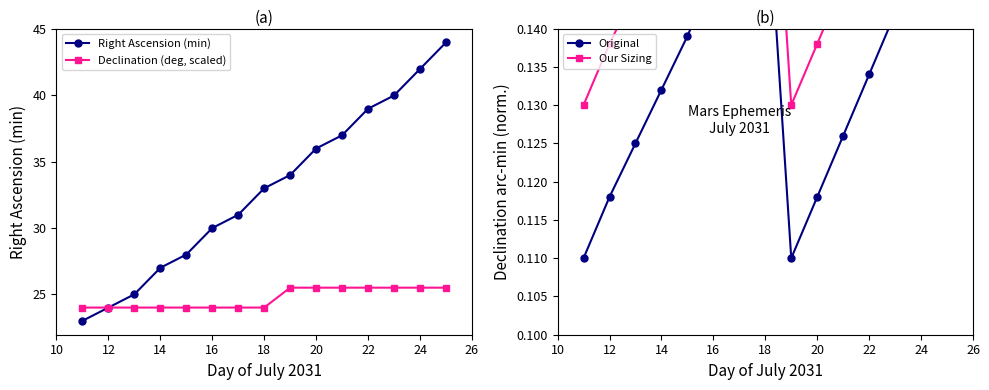

True or false: Right Ascension (min) has a value of 52.6 at 18.

False